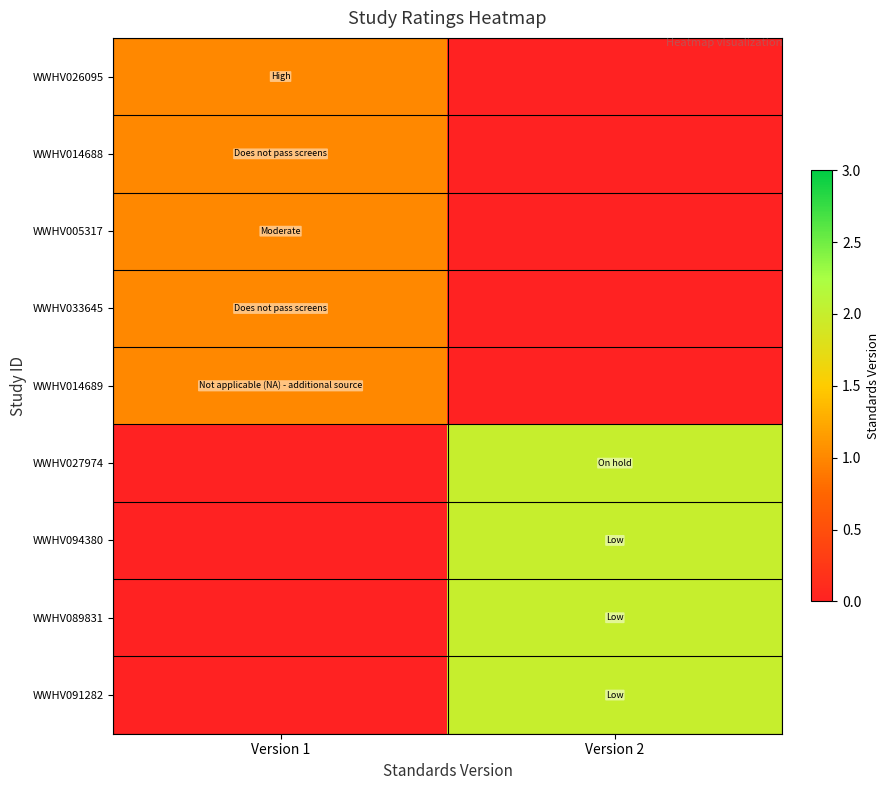

What is the spread (max minus min) of values at Version 1?

1